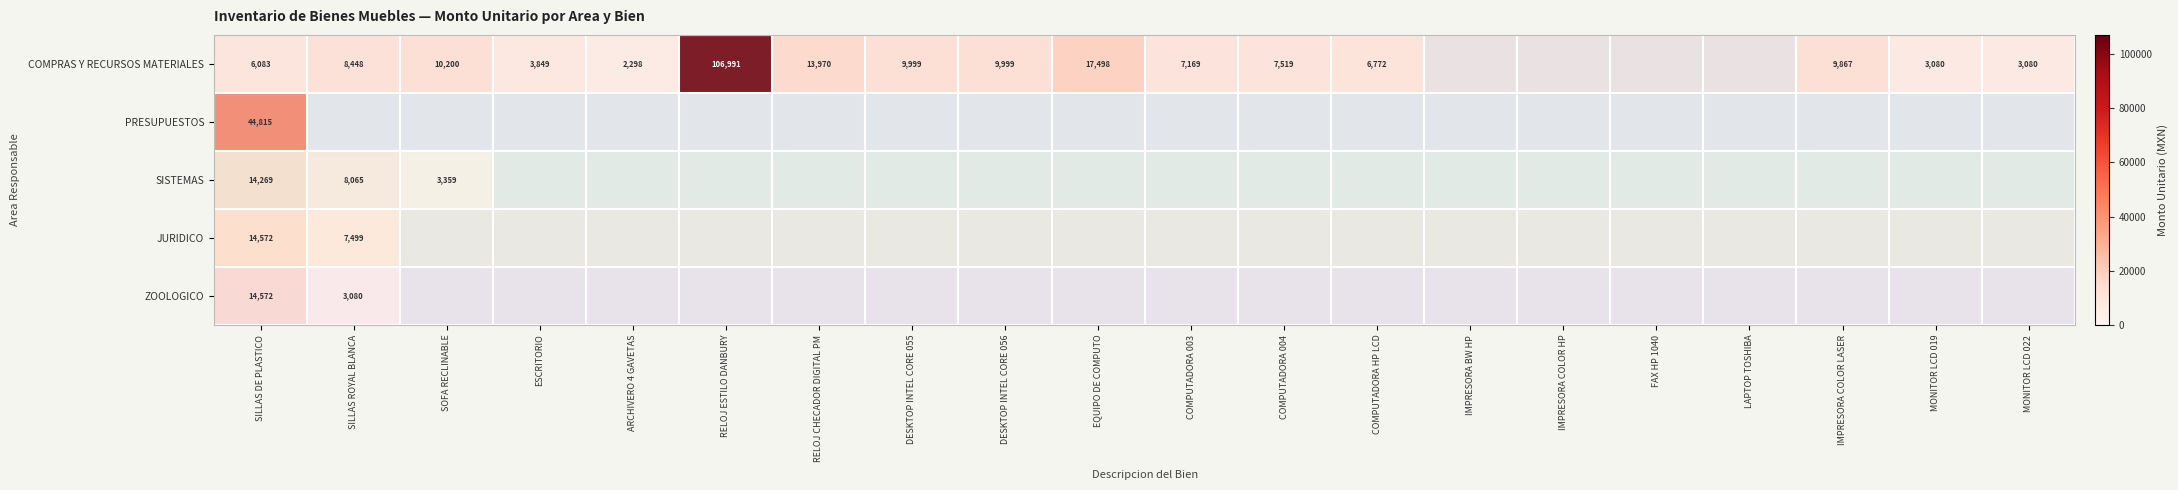

Is the value of SISTEMAS at SILLAS ROYAL BLANCA greater than the value of COMPRAS Y RECURSOS MATERIALES at COMPUTADORA 004?

Yes